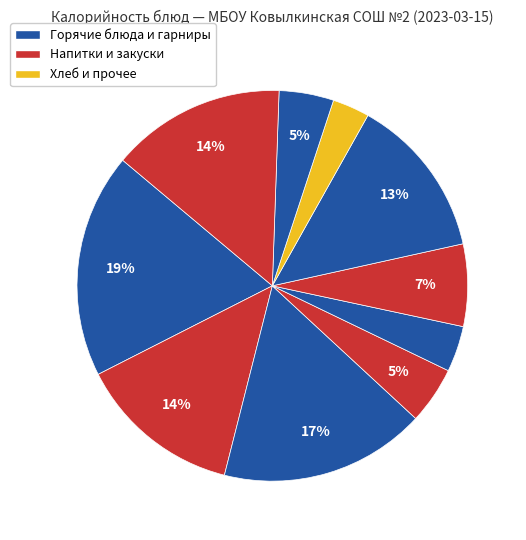

To the nearest percent, what is the difference between the largest and smallest slice percentages?

16%